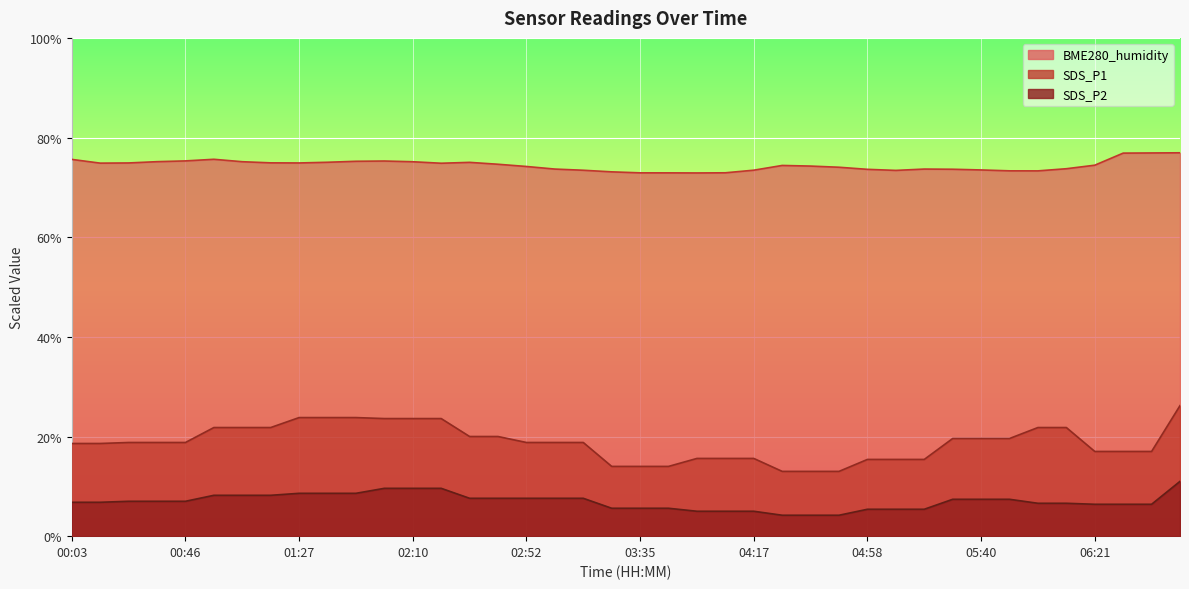

Which series changed the most between 00:03 and 02:30?

SDS_P1